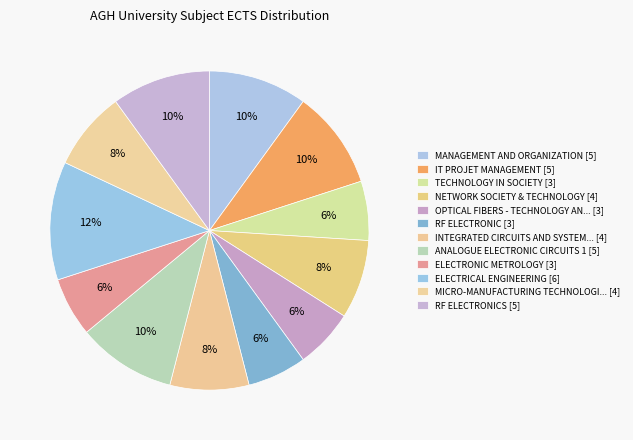

Count the number of slices in the pie.

12